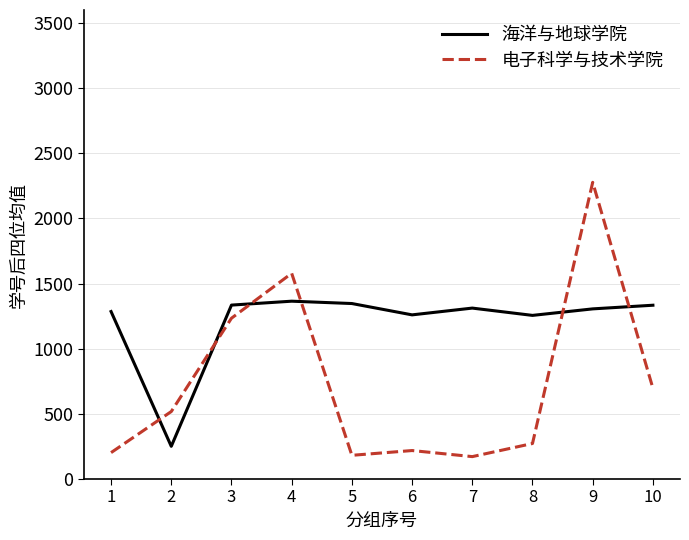

The value of 电子科学与技术学院 at 6 is 218.7. True or false?

True